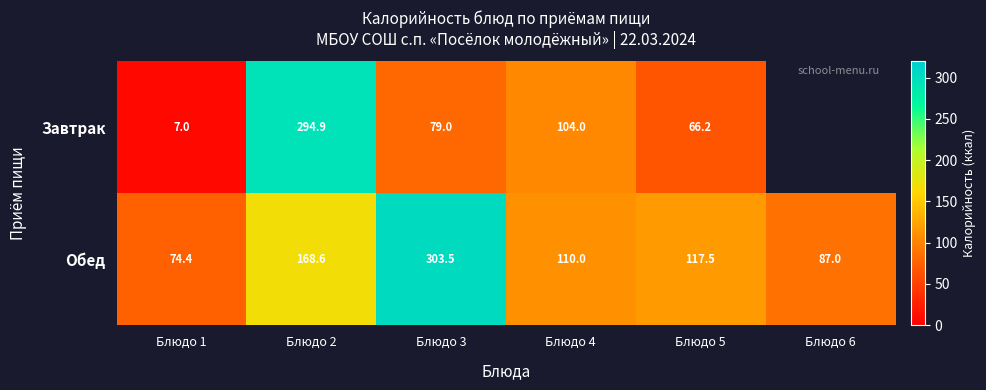

Where does the Обед series first go above 117?

Блюдо 2